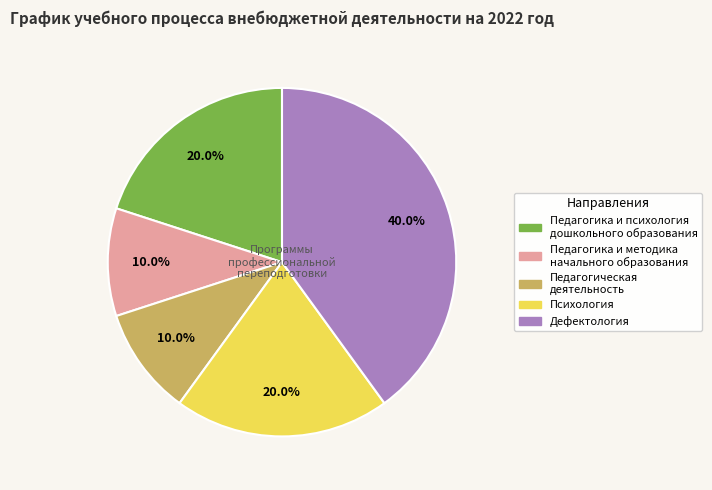

Does any single category account for the majority?

No